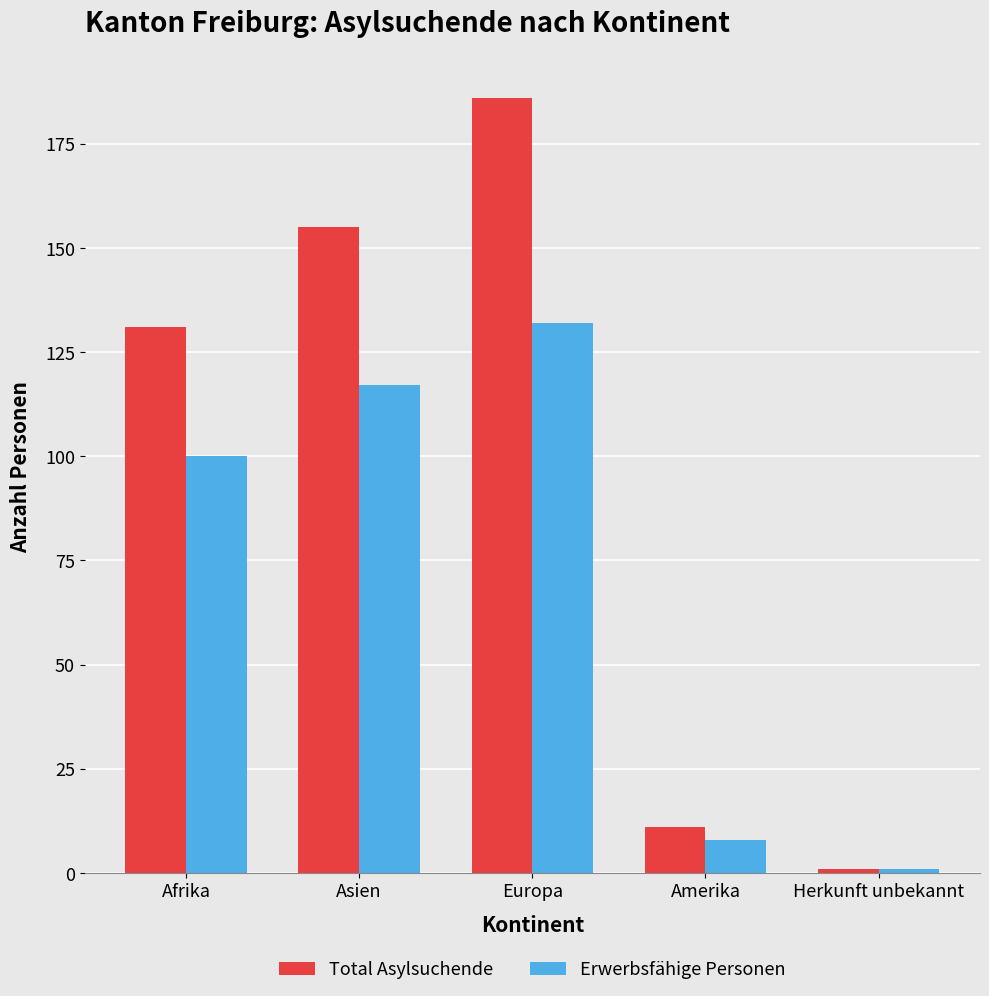

Is it true that Total Asylsuchende equals 72 at Europa?

False